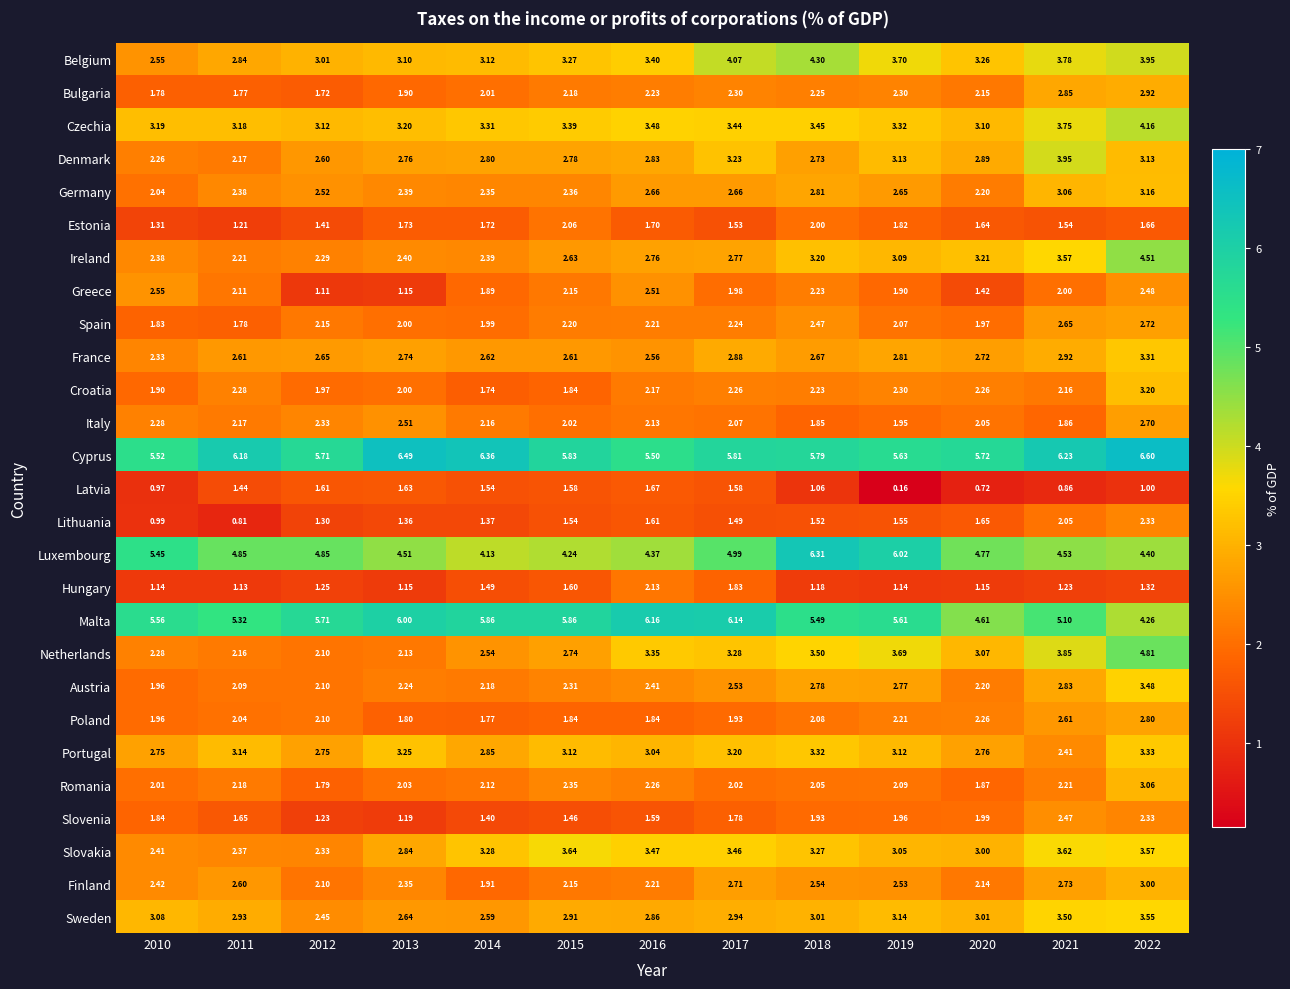

Which series has the widest spread of values?

Netherlands